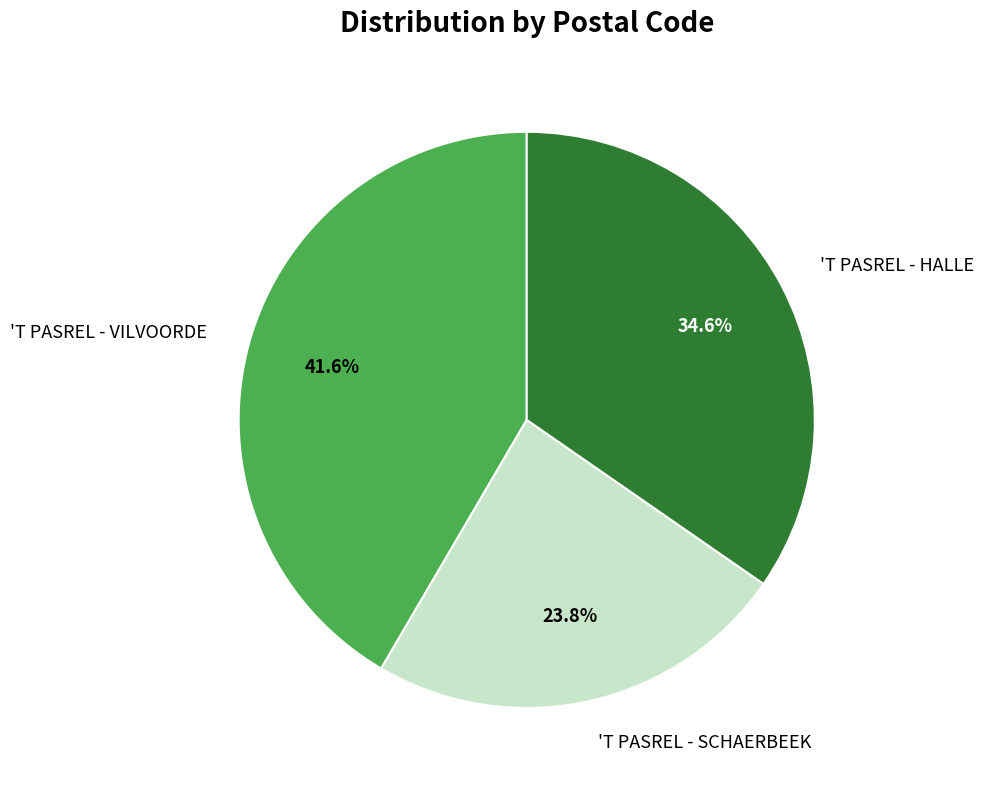

Count the number of slices in the pie.

3